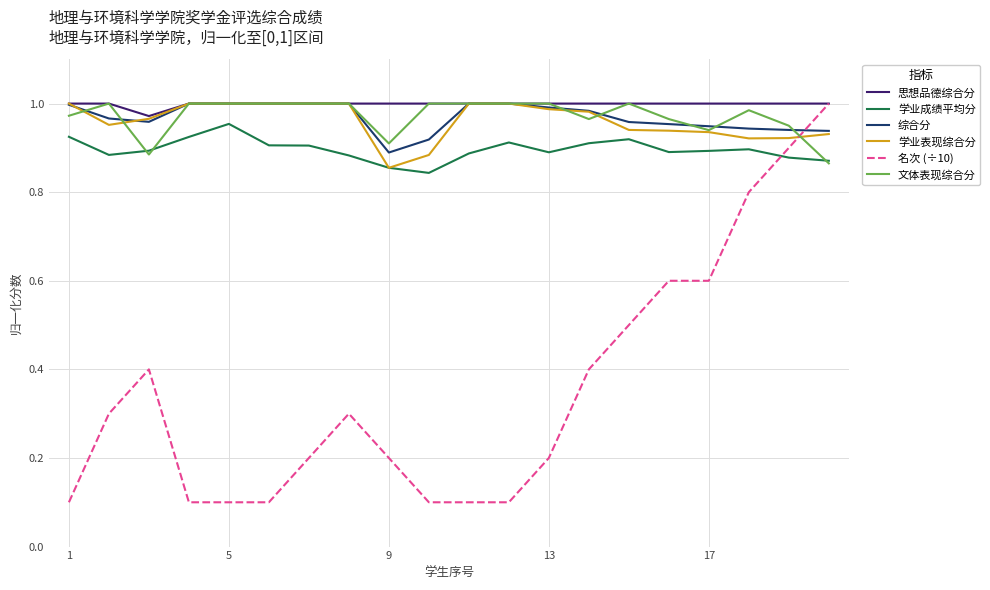

True or false: 思想品德综合分 and 学业成绩平均分 intersect in this chart.

False